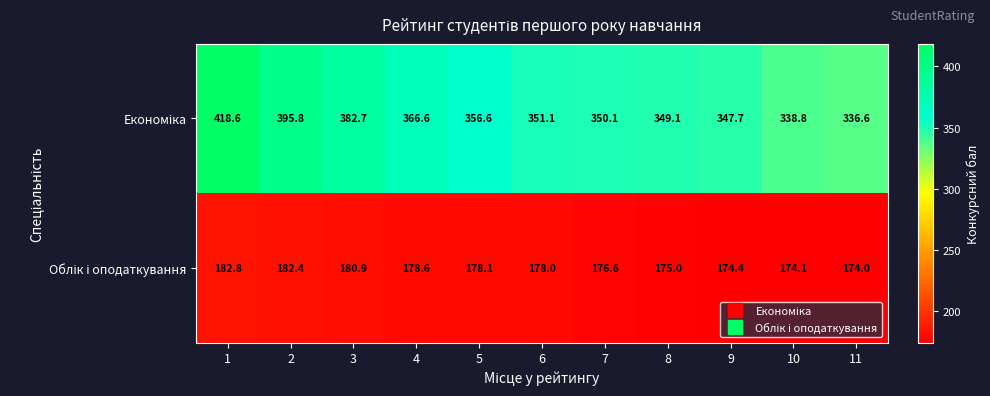

What is the difference between the highest and lowest values at 1?

235.8